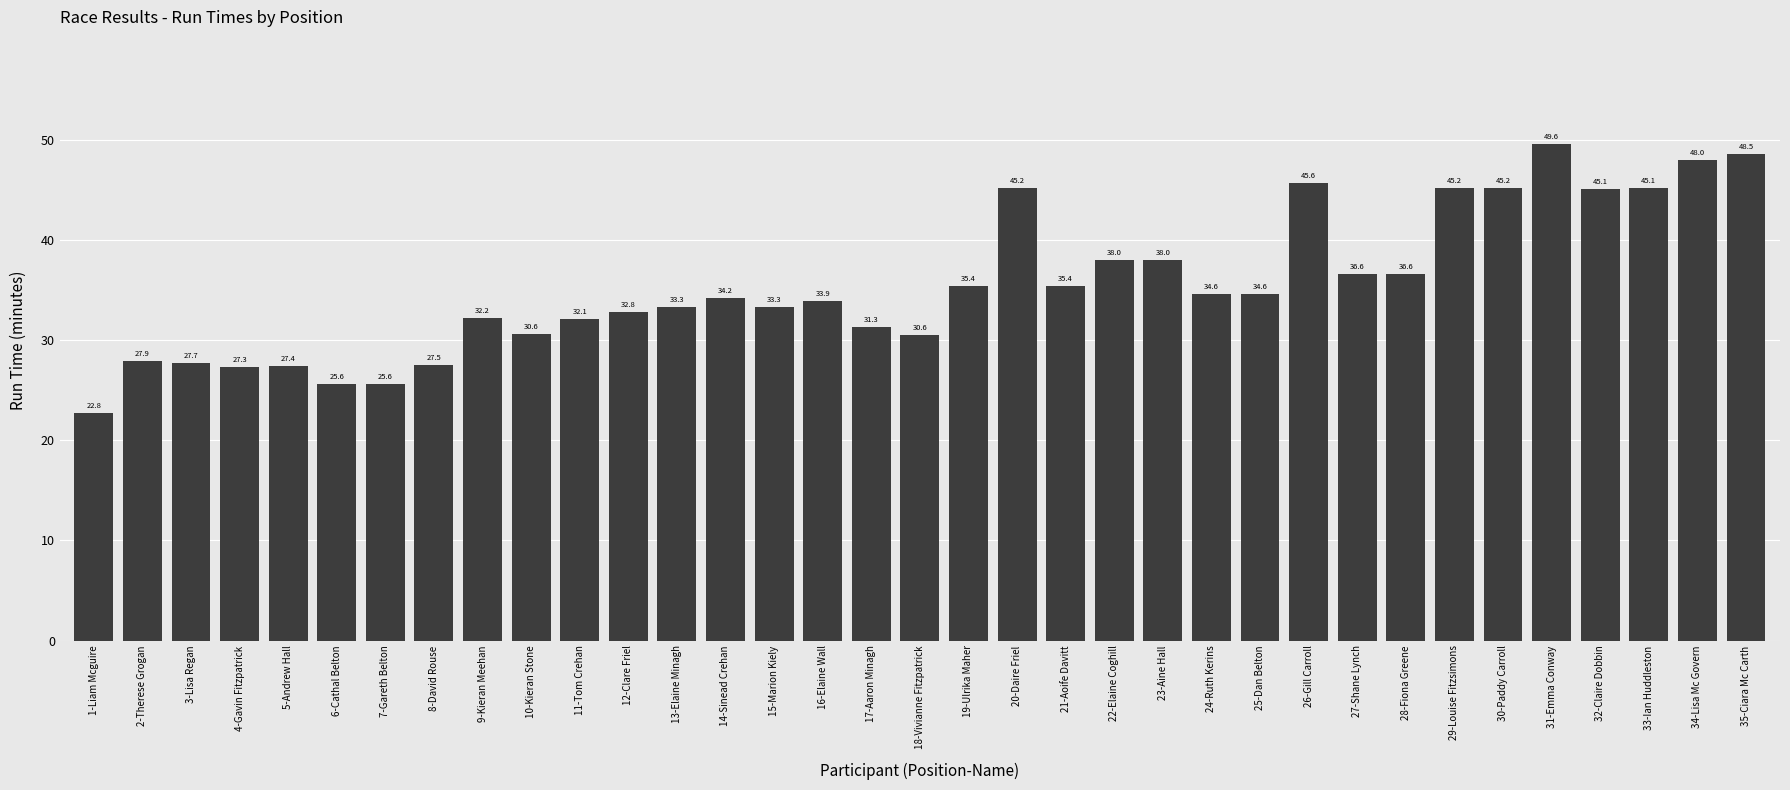

The chart shows a value of 45.2 at 30-Paddy Carroll. True or false?

True